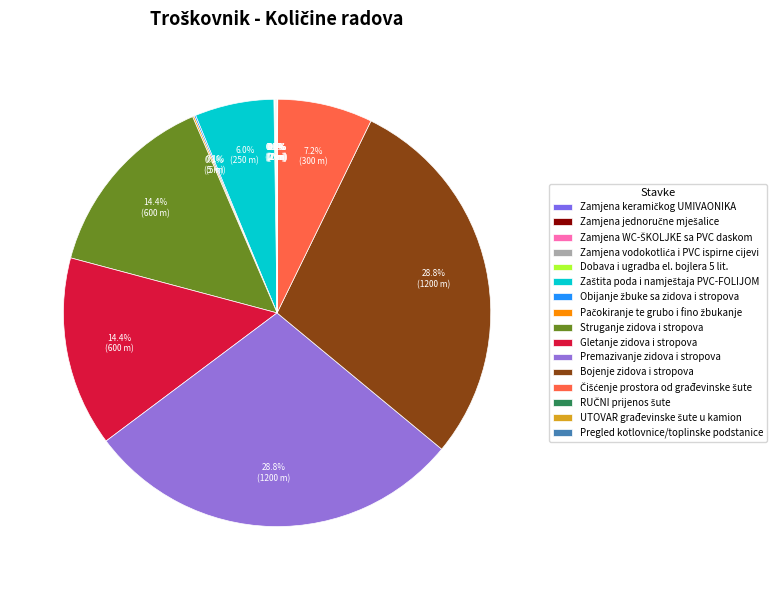

What portion of the pie excludes Zaštita poda i namještaja PVC-FOLIJOM?

94.0%